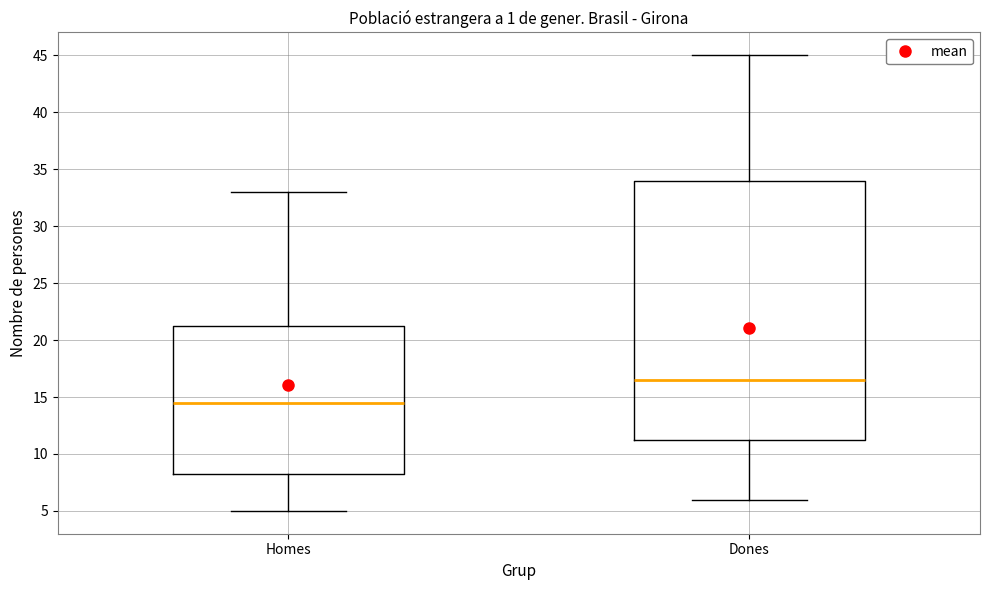

Which box has the highest median line?

Dones